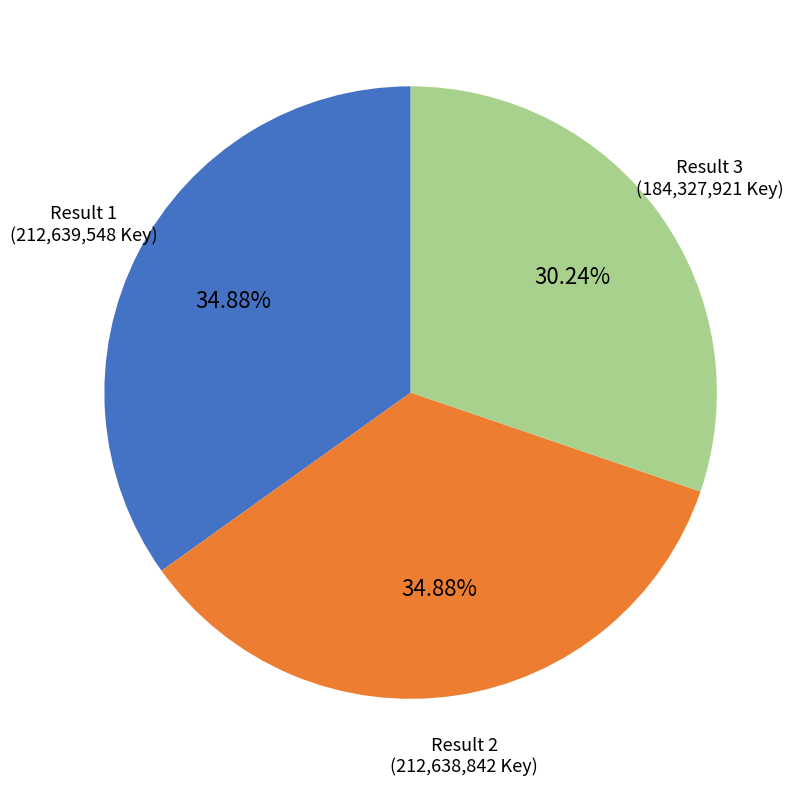

What is the smallest slice in the pie chart?

Result 3